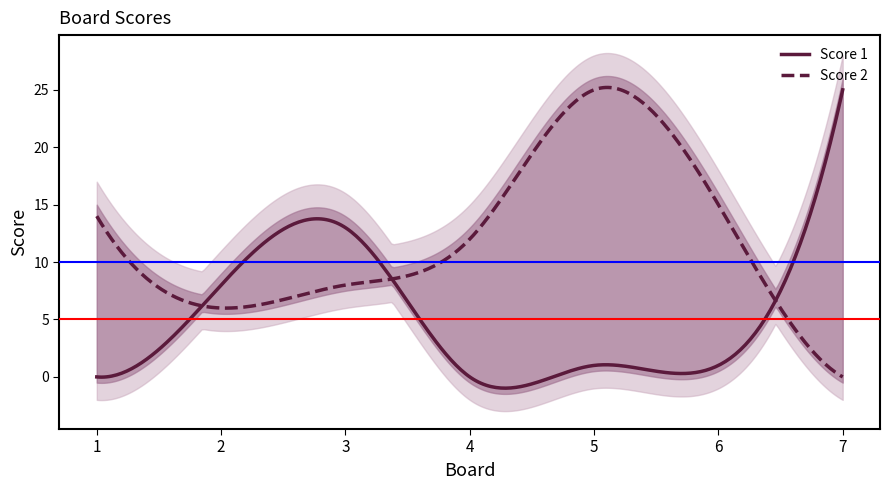

At which category is the sum across all series the highest?

5